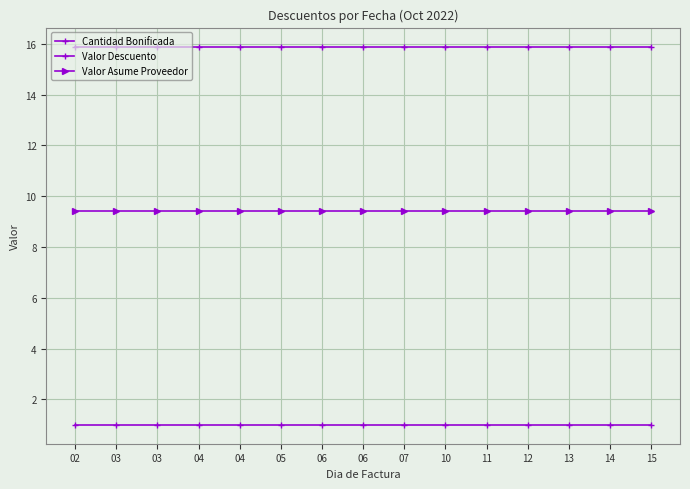

Reading left to right, list all the values displayed in this chart.

Cantidad Bonificada: 1.0	1.0	1.0	1.0	1.0	1.0	1.0	1.0	1.0	1.0	1.0	1.0	1.0	1.0	1.0
Valor Descuento: 15.9	15.9	15.9	15.9	15.9	15.9	15.9	15.9	15.9	15.9	15.9	15.9	15.9	15.9	15.9
Valor Asume Proveedor: 9.4	9.4	9.4	9.4	9.4	9.4	9.4	9.4	9.4	9.4	9.4	9.4	9.4	9.4	9.4